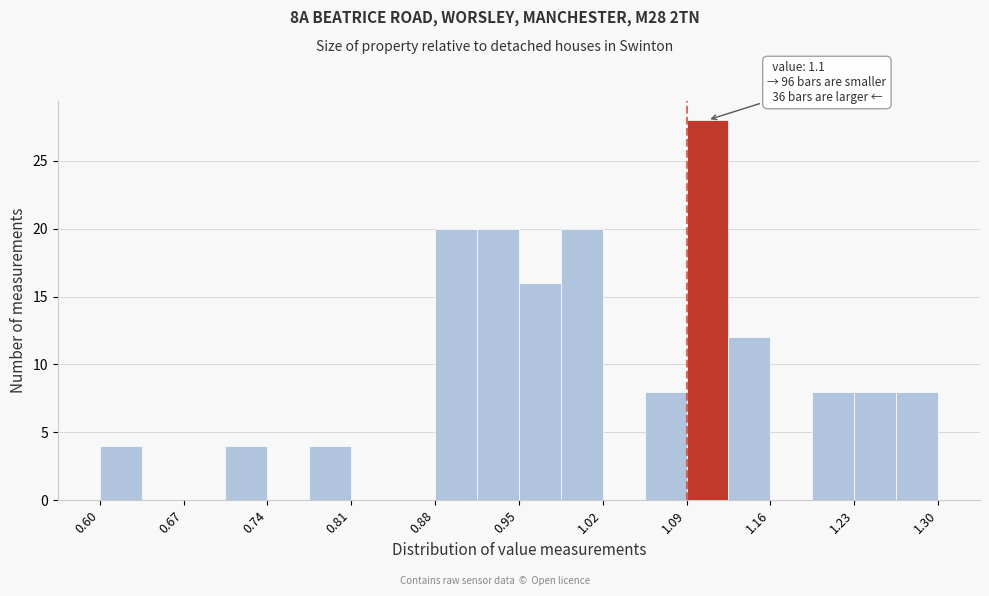

Read against the x-axis, roughly where is the centre of the tallest bar?

1.11